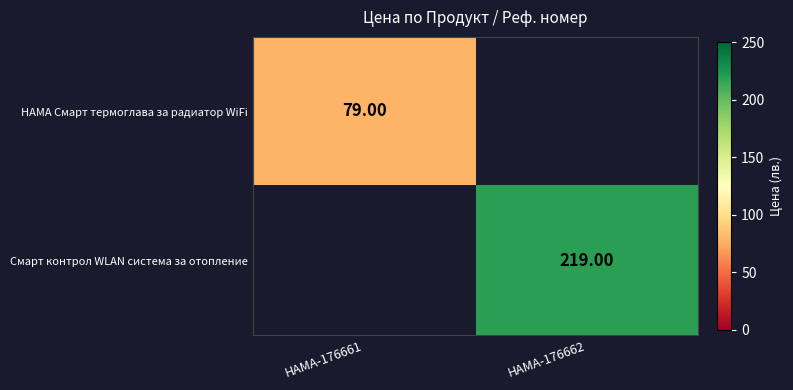

Is the value of Смарт контрол WLAN система за отопление at HAMA-176662 greater than the value of HAMA Смарт термоглава за радиатор WiFi at HAMA-176661?

Yes